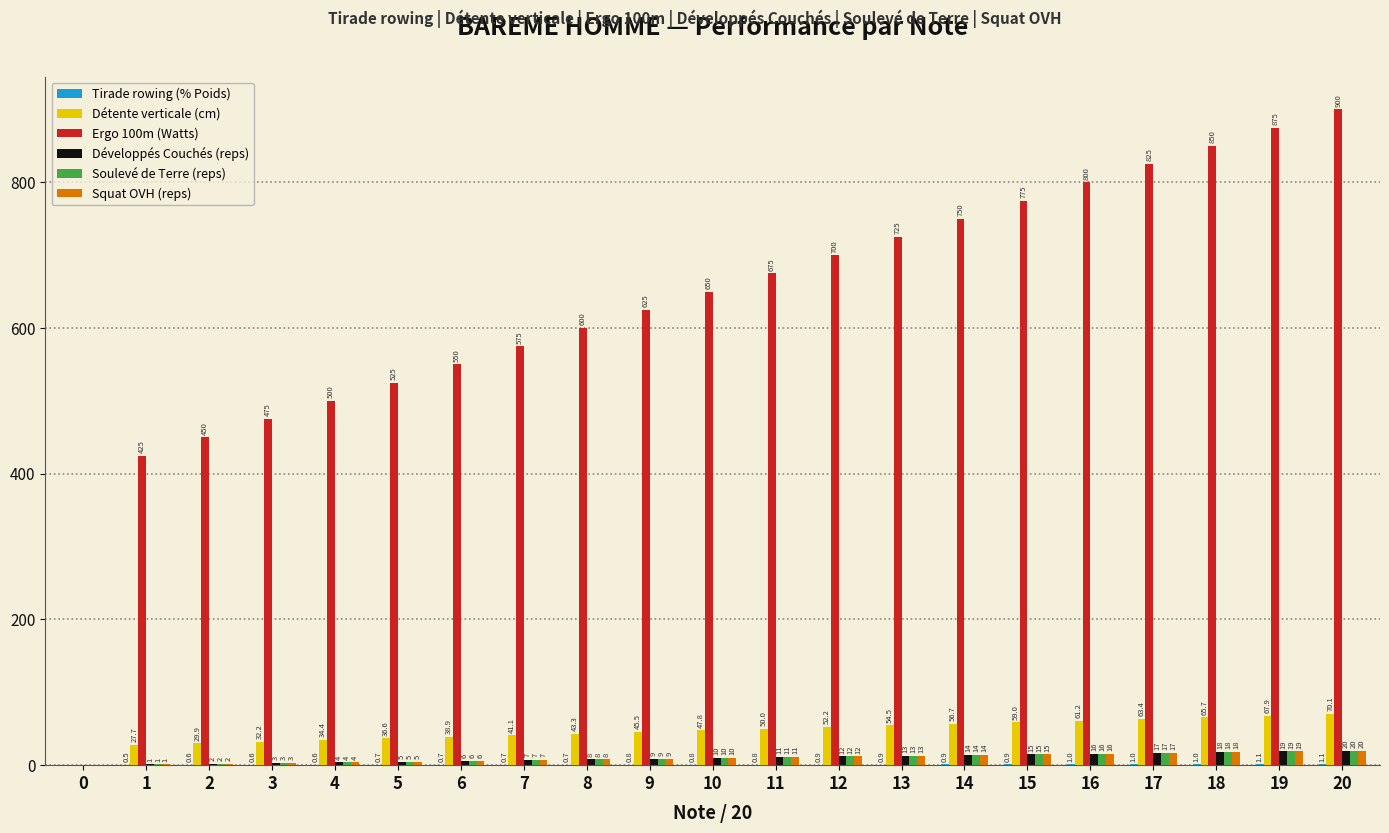

At which category does the chart reach its peak across all series?

20